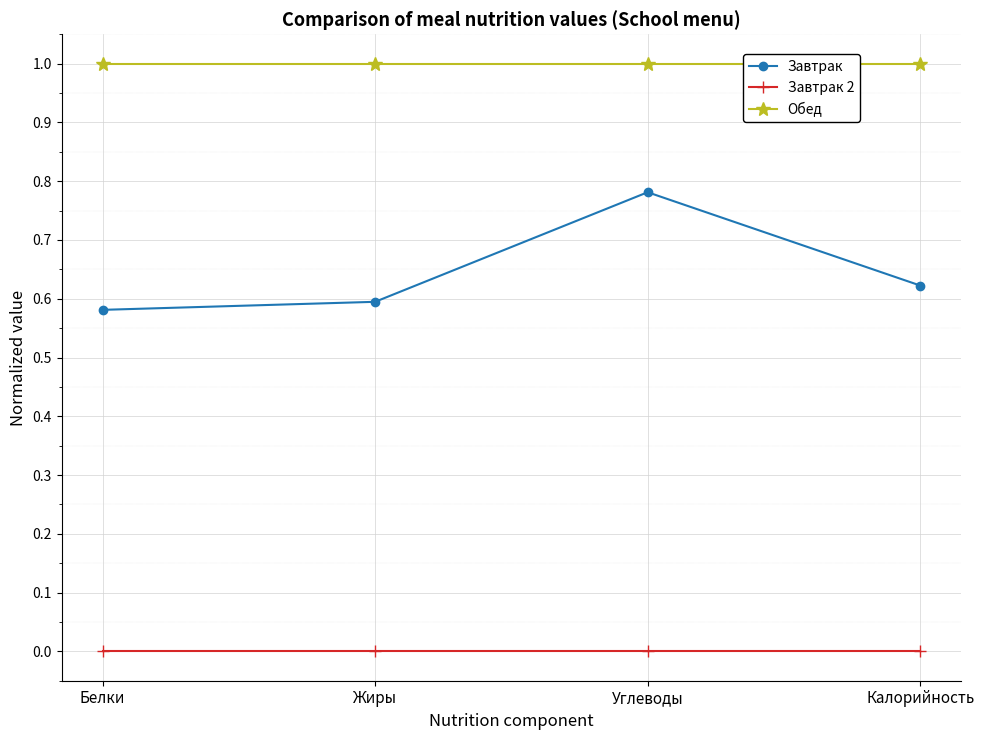

What are all the series names shown in the legend?

Завтрак, Завтрак 2, Обед